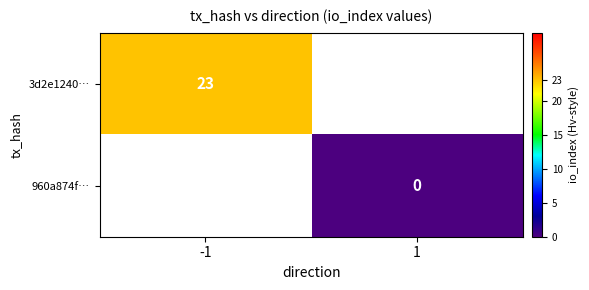

What is the greatest value displayed?

23.0